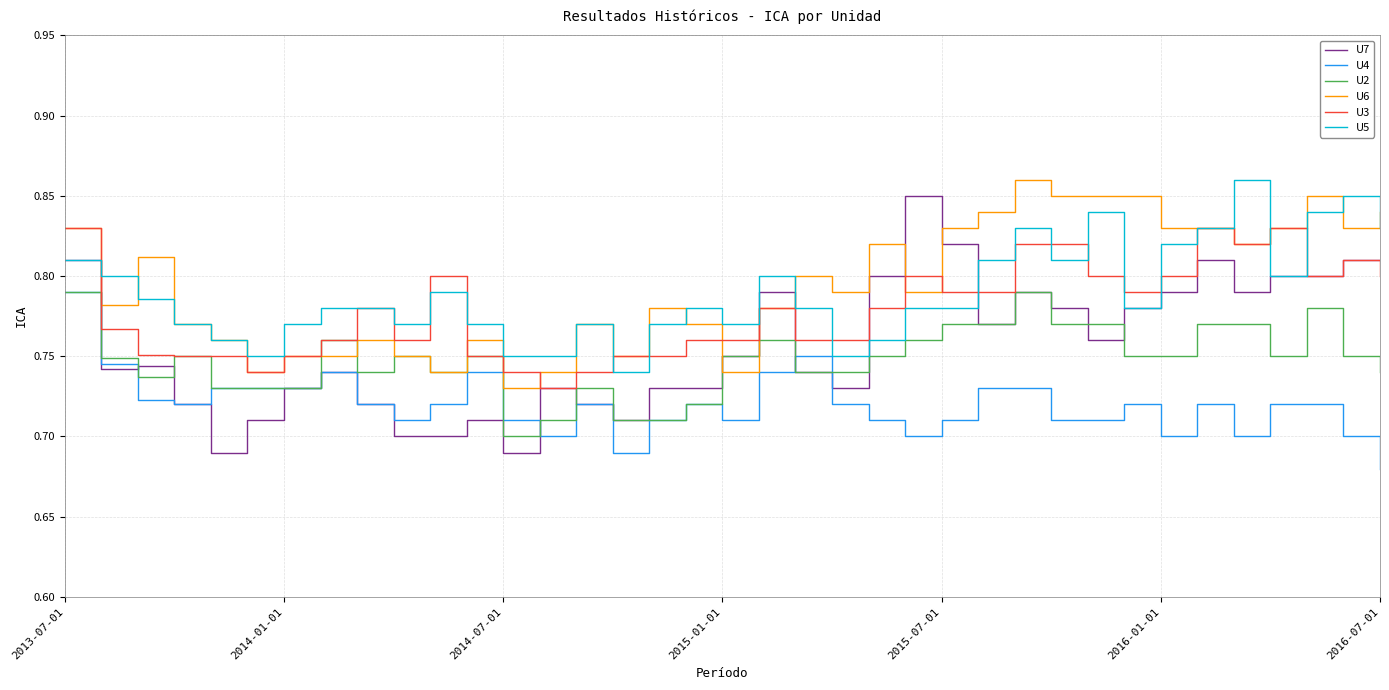

Is this an area chart (filled region under the line)?

No